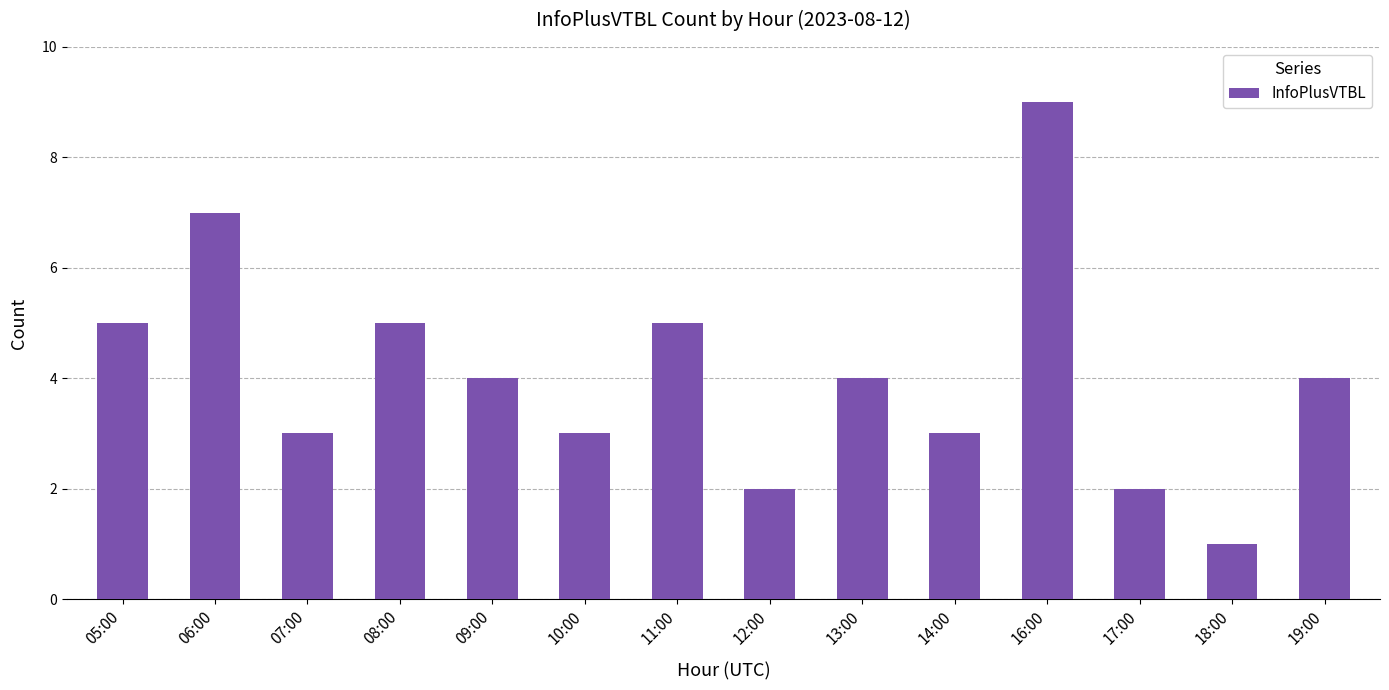

Count the values in the range 3 to 5.

9